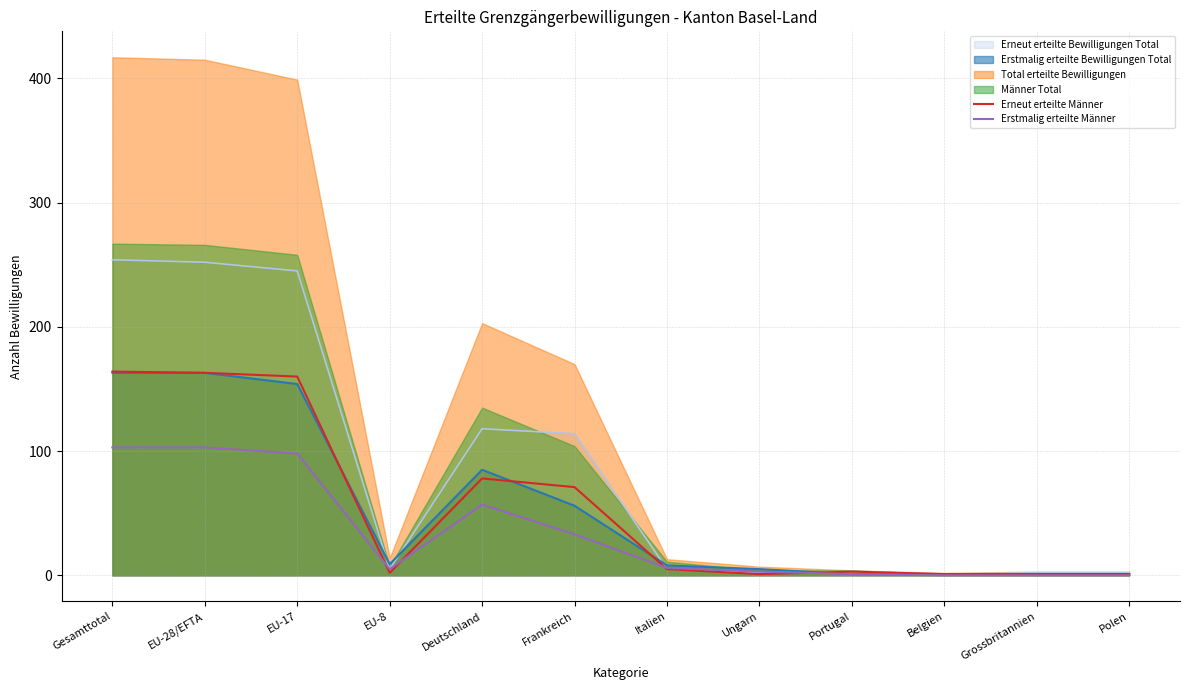

The Erstmalig erteilte Männer series shows 145 at EU-17. True or false?

False